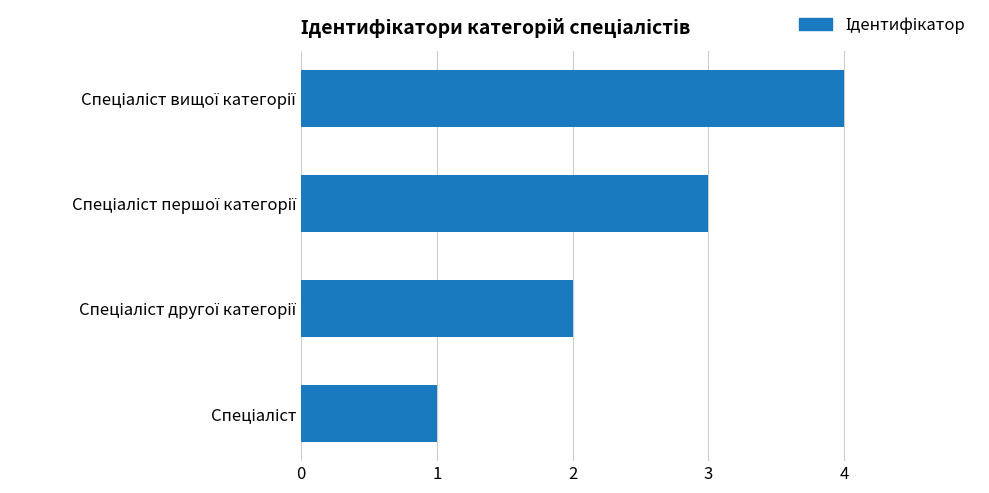

How many distinct data groups are displayed?

1